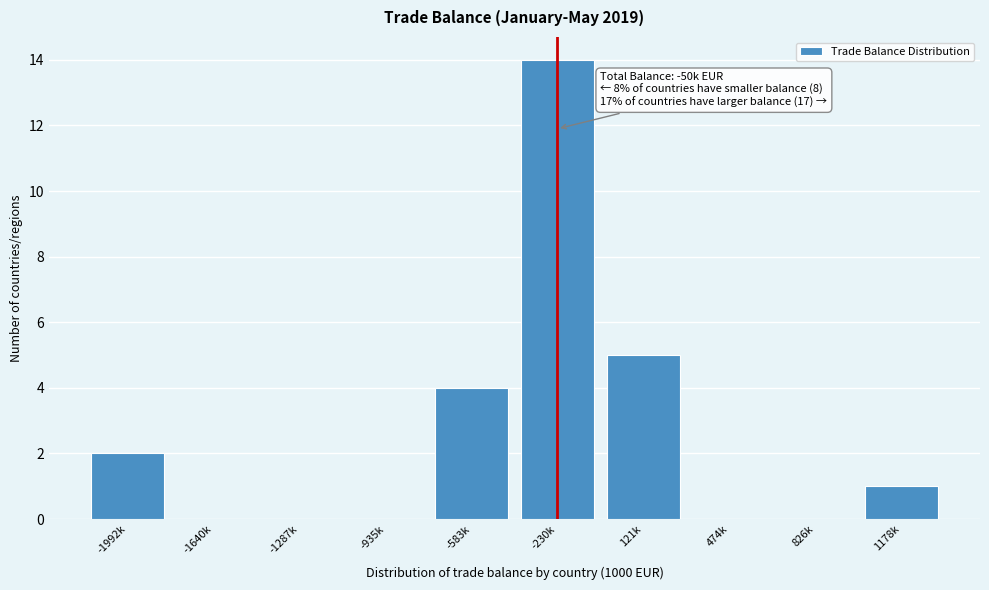

Reading right to left, transcribe all the data shown in this chart.

1178k=1	826k=0	474k=0	121k=5	-230k=14	-583k=4	-935k=0	-1287k=0	-1640k=0	-1992k=2